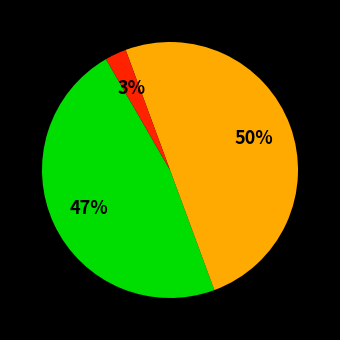

To the nearest percent, what is the difference between the largest and smallest slice percentages?

47%